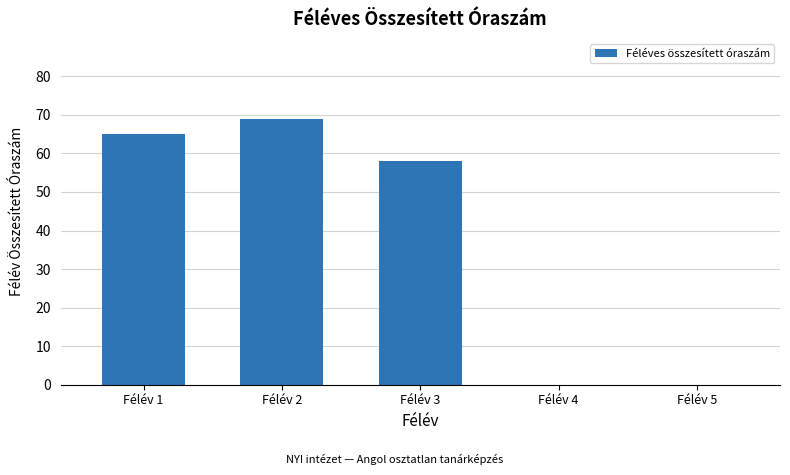

Reading left to right, extract all data points from this chart.

65	69	58	0	0